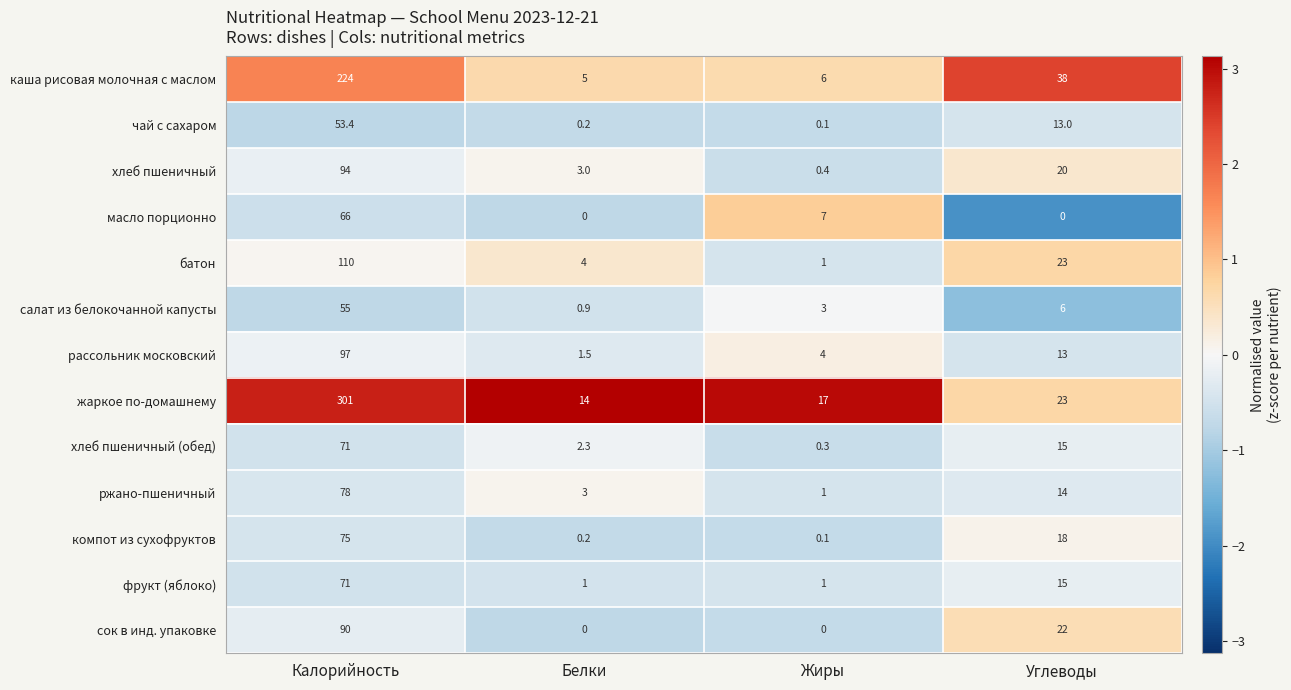

What is the total value across all series at Калорийность?

1385.4